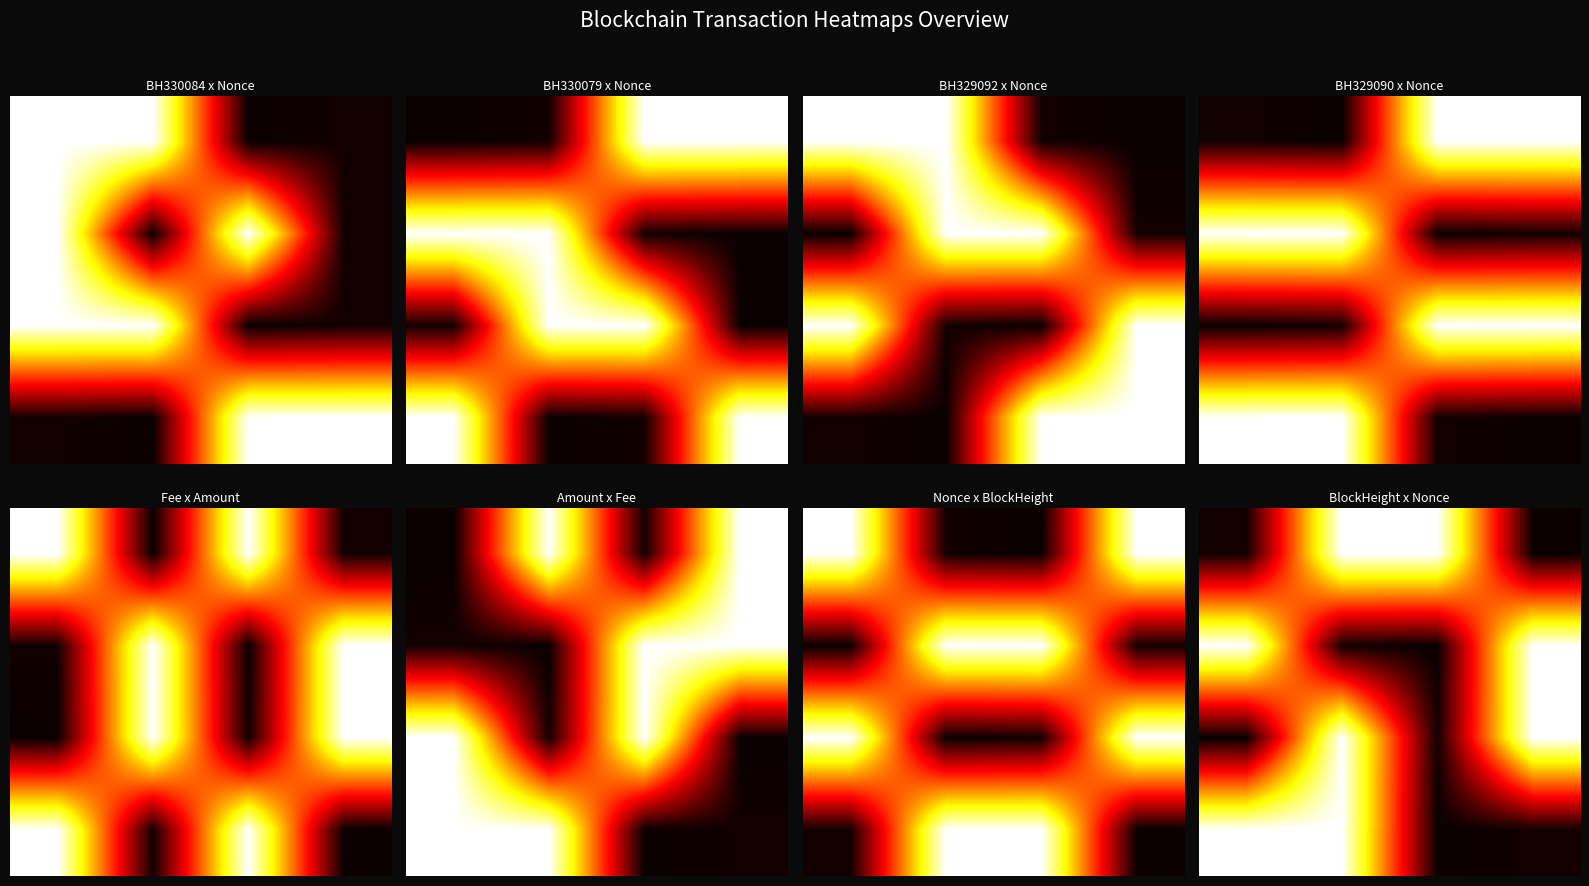

At which category is the sum across all series the highest?

2